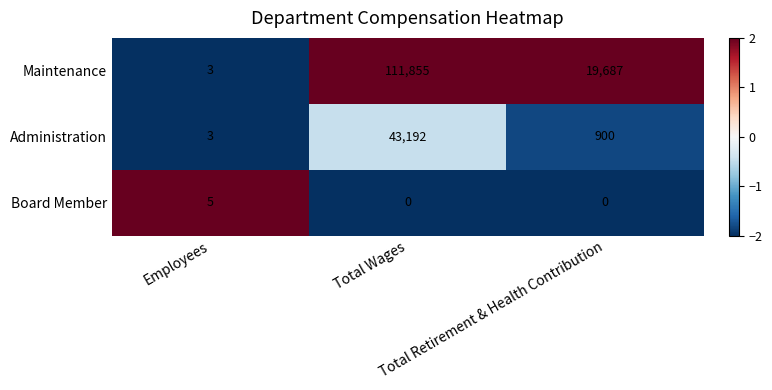

Count the Maintenance values in the range 3 to 111855.

3